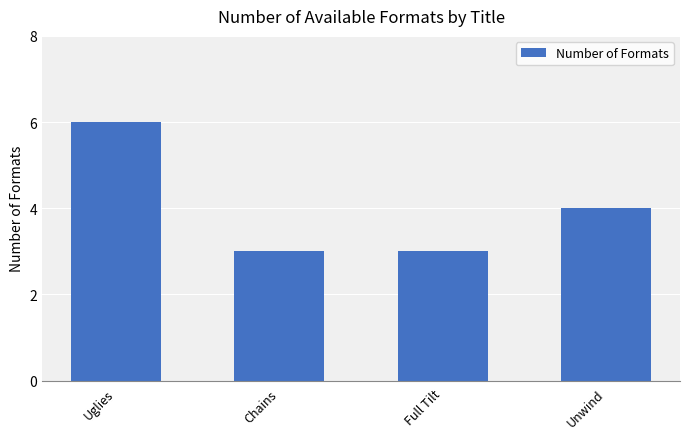

What is the greatest value displayed?

6